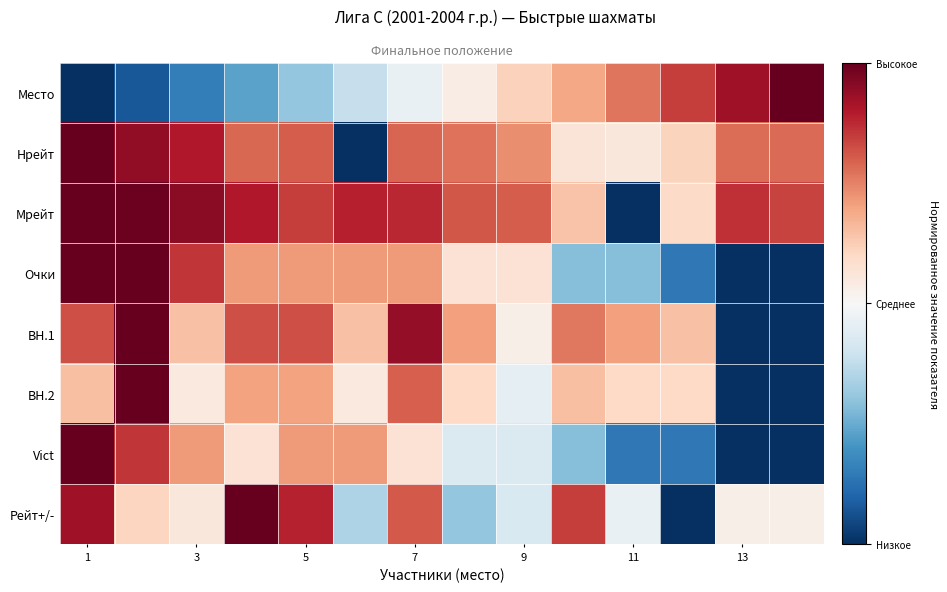

What is the maximum value shown in the chart?

1.0